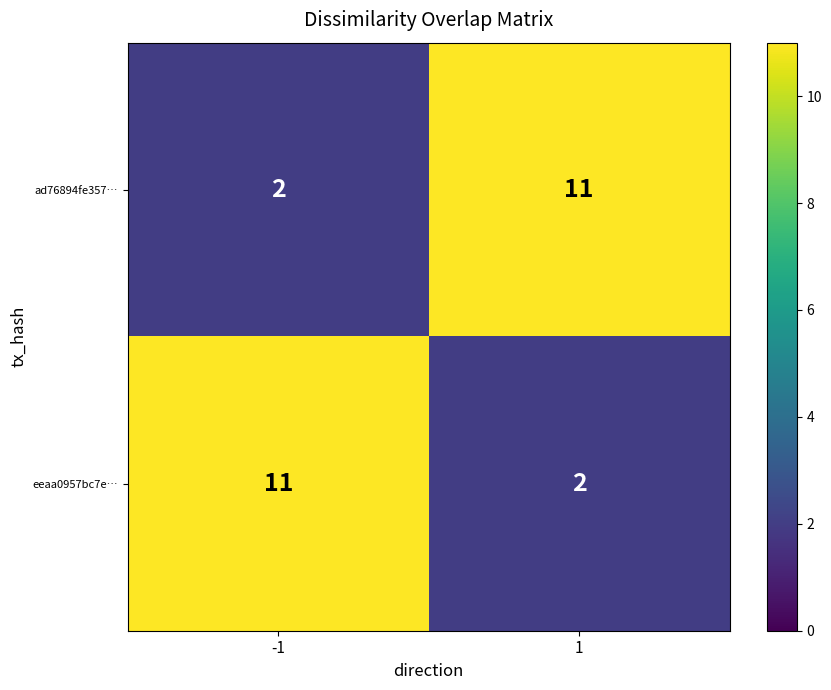

The value of eeaa0957bc7e… at 1 is 2. True or false?

True